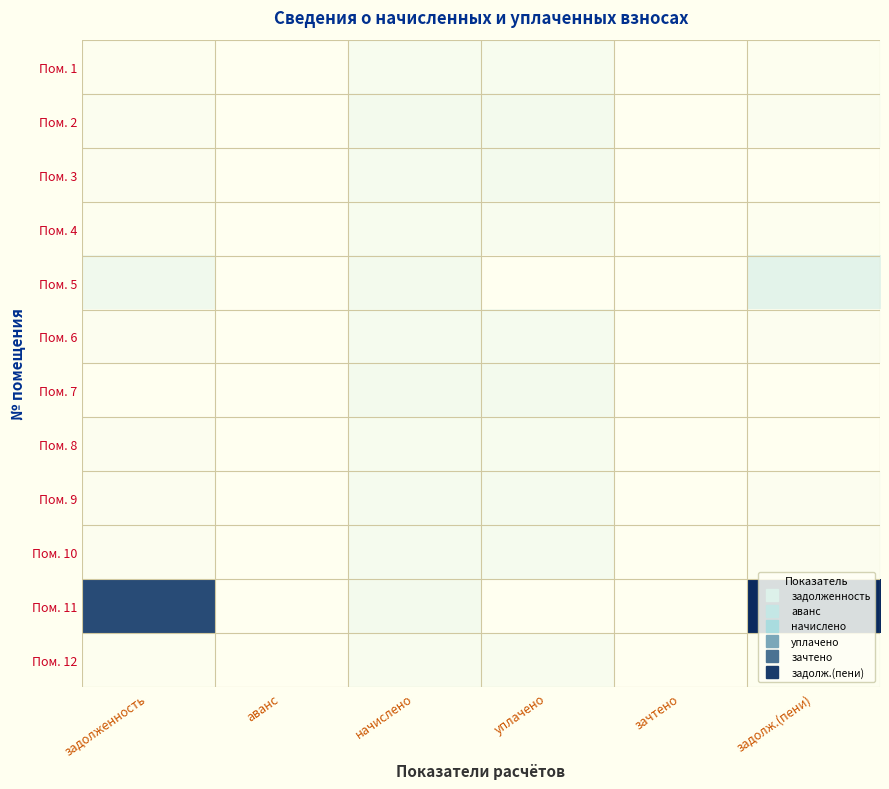

How many categories are shown in the chart?

6